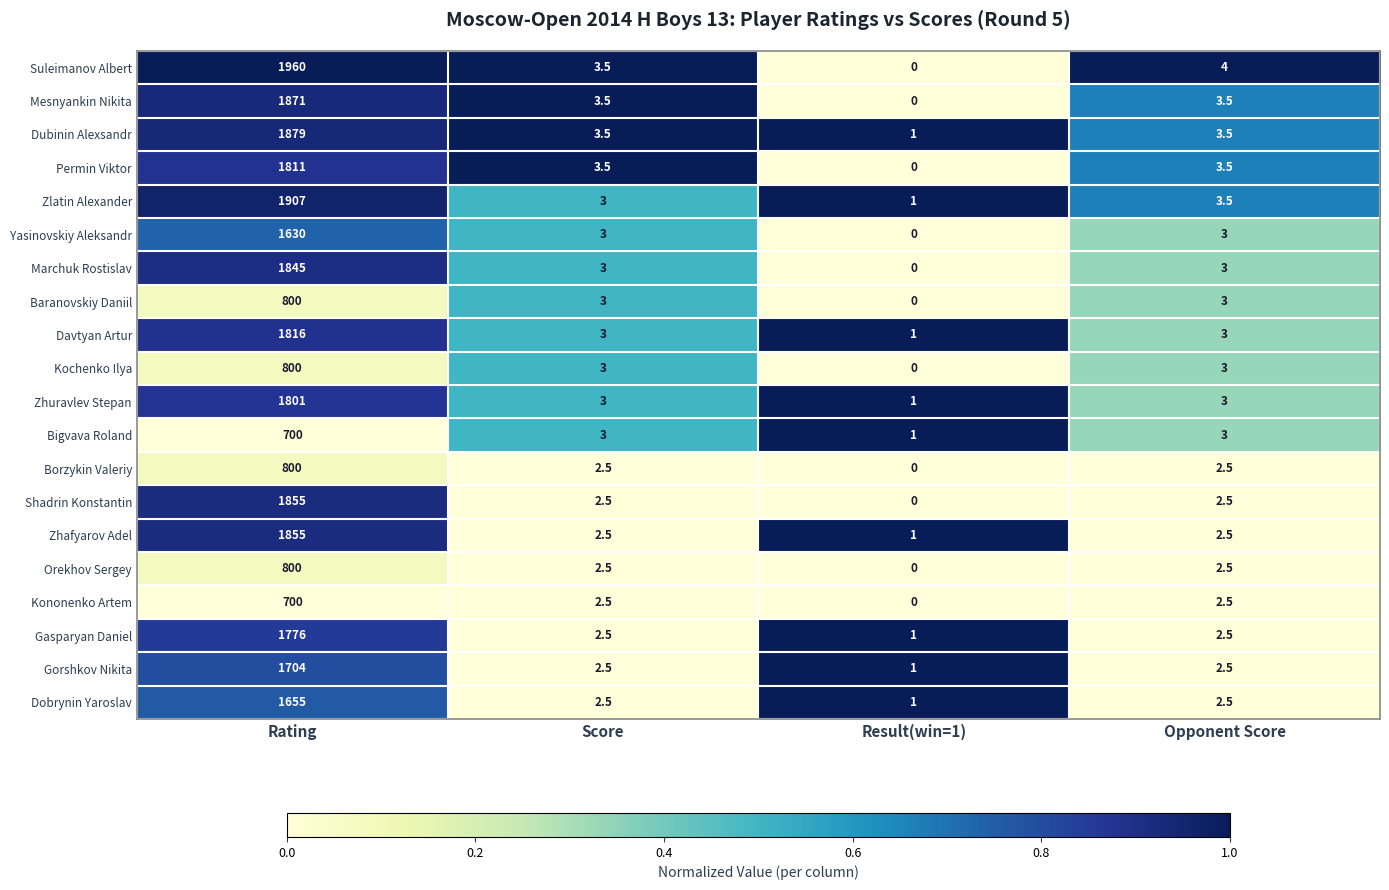

True or false: Kononenko Artem has a value of 3.4 at Opponent Score.

False